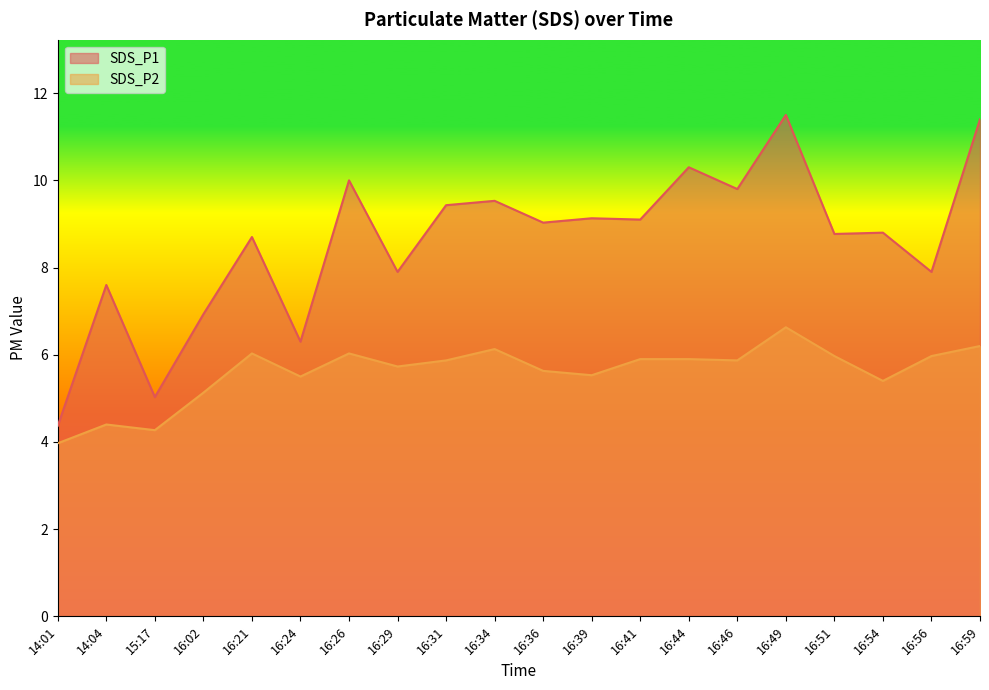

Is the value of SDS_P2 at 16:21 greater than the value of SDS_P1 at 16:34?

No